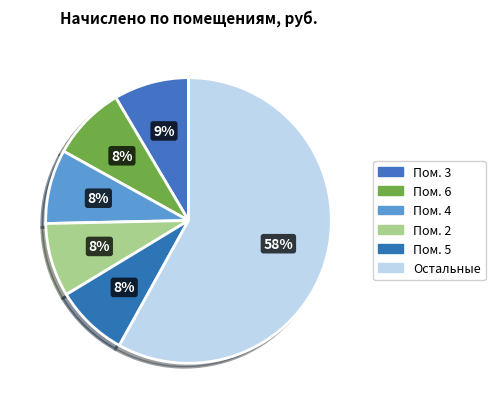

How many segments does this pie chart have?

6